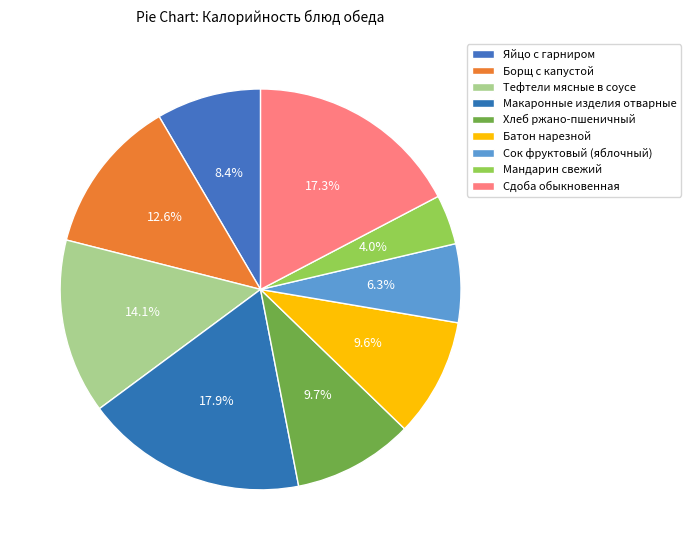

Which category has the smallest portion of the pie?

Мандарин свежий